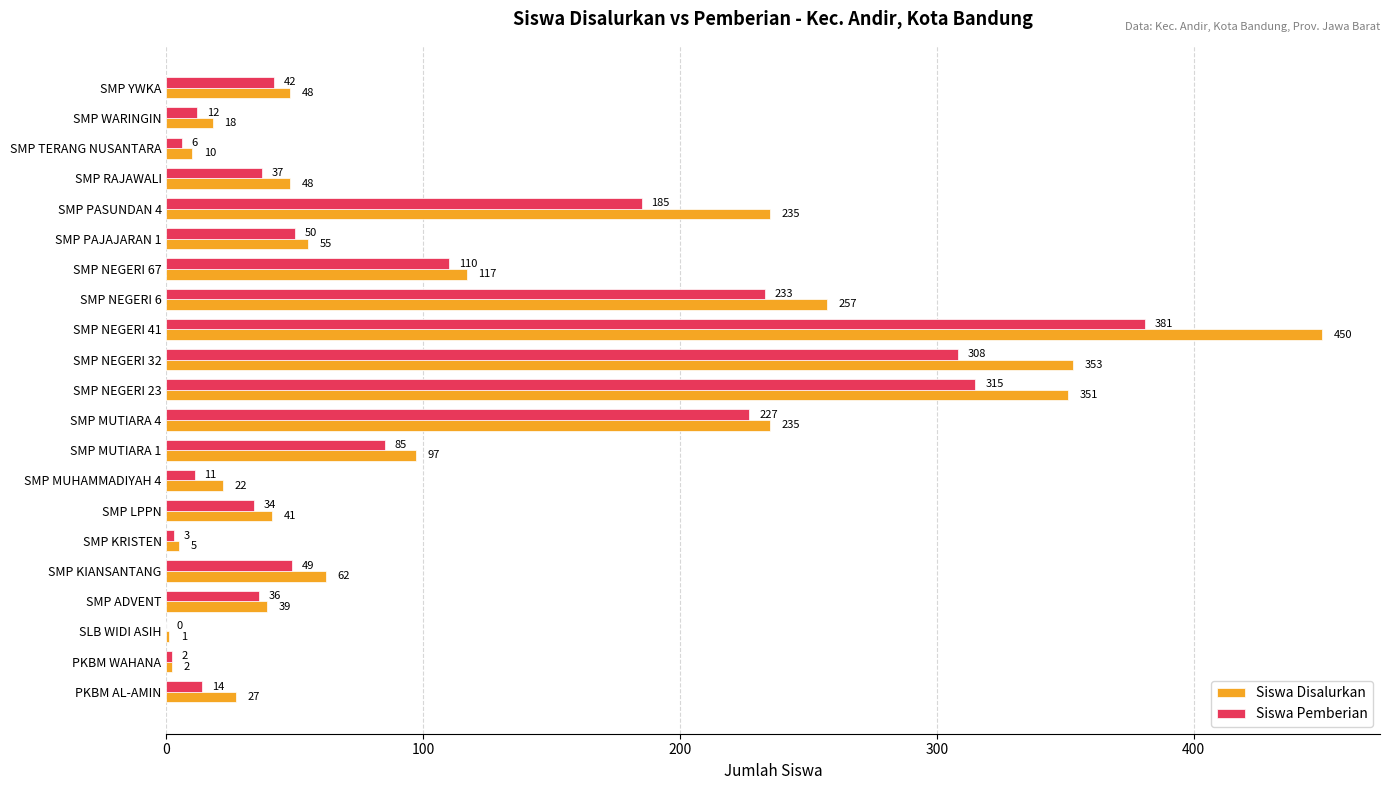

Which series changed the most between PKBM WAHANA and SMP NEGERI 67?

Siswa Disalurkan